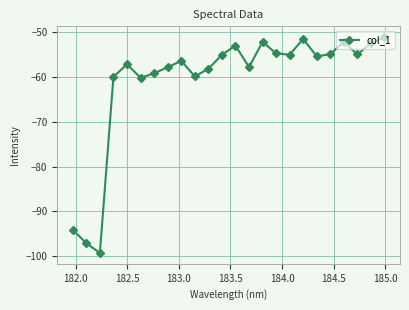

What is the value of the 18th point from the left?

-51.6